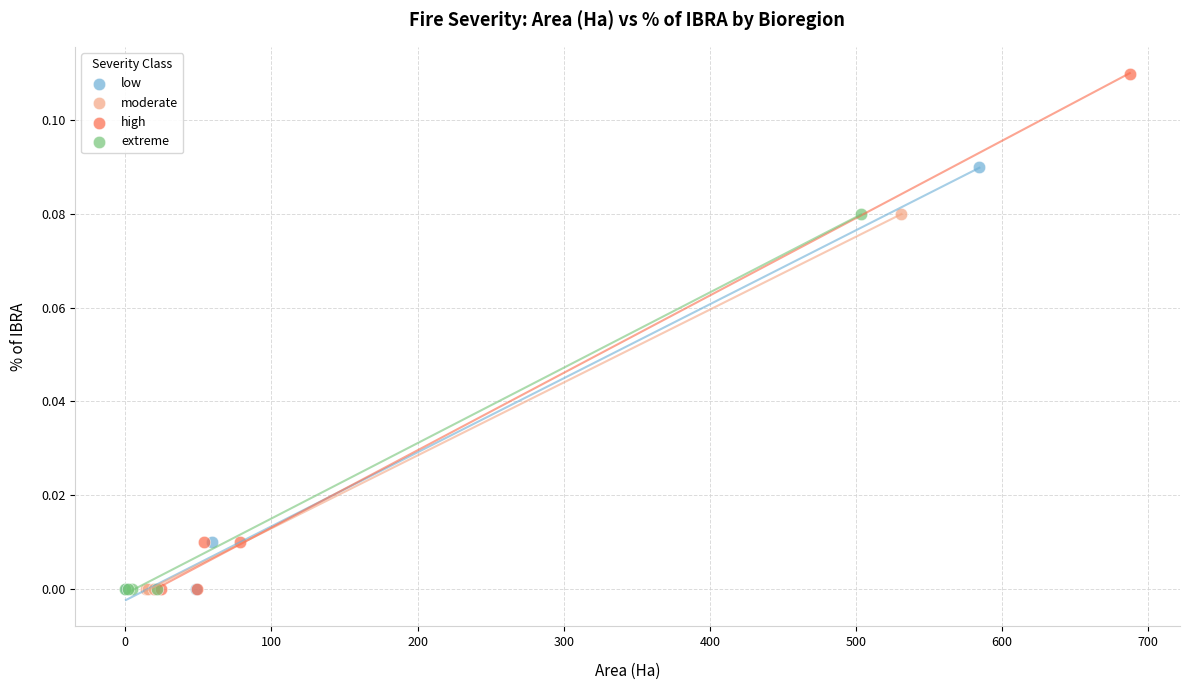

Which series contains the highest Y value?

high